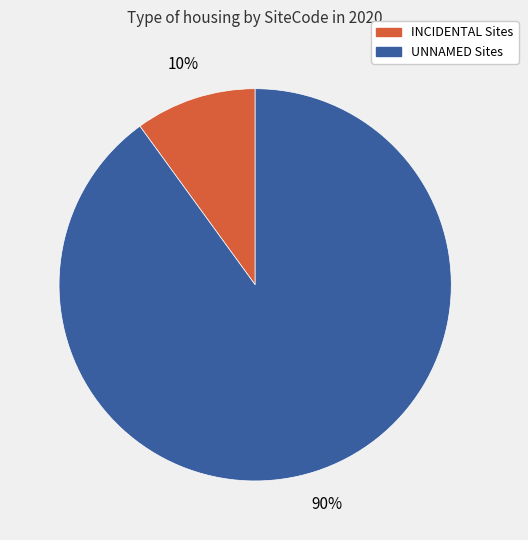

The INCIDENTAL Sites slice represents 17% of the pie. True or false?

False